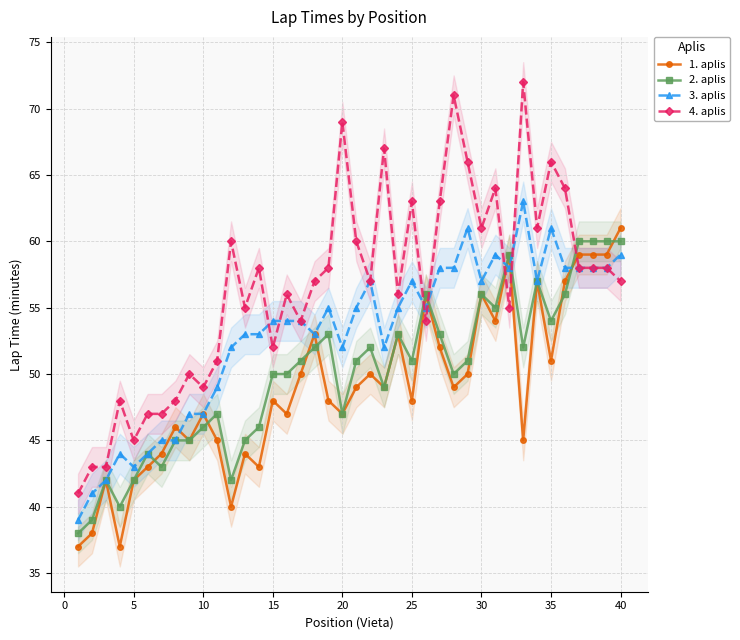

Rank the series by their maximum value, from highest to lowest.

4. aplis, 3. aplis, 1. aplis, 2. aplis